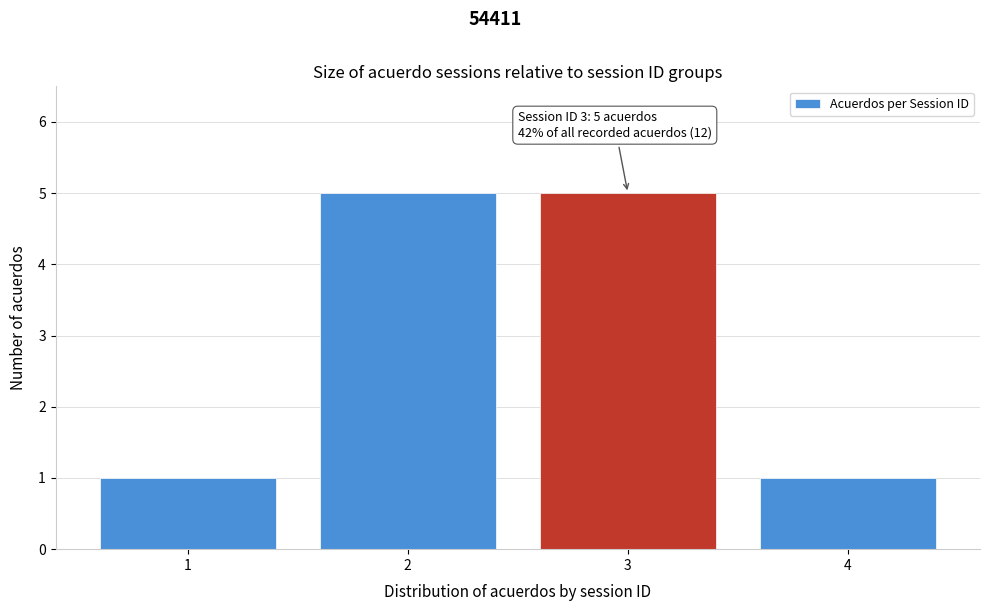

Reading left to right, what are all the values shown in this chart?

1=1	2=5	3=5	4=1